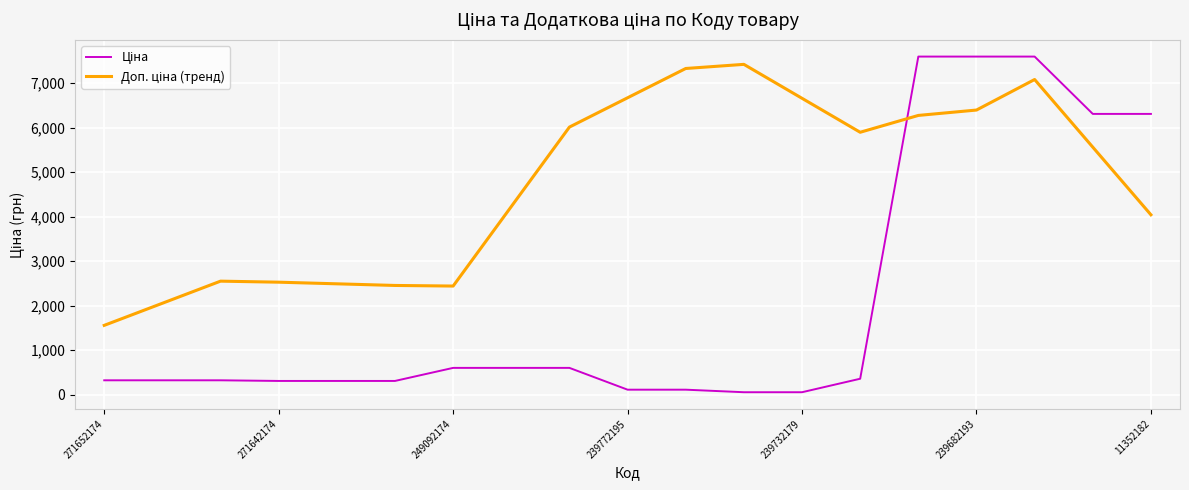

How many lines are shown in the chart?

2